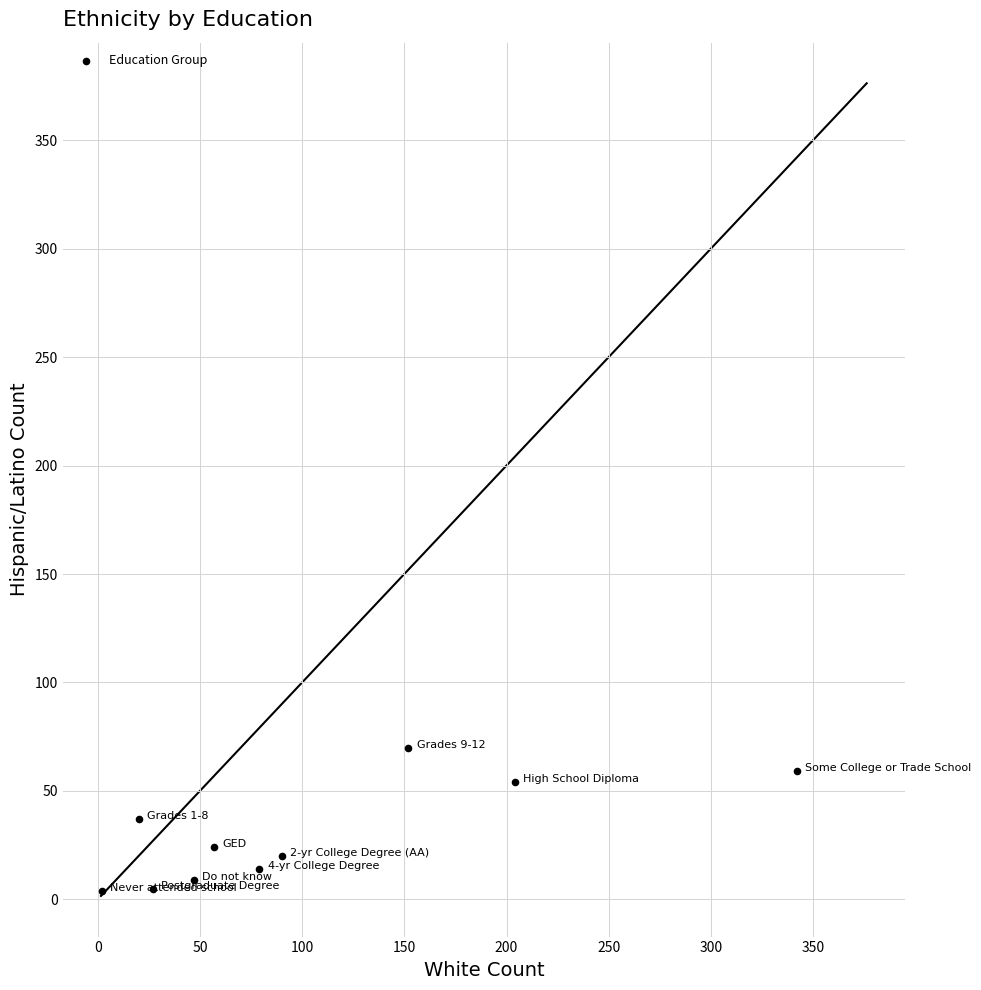

What is the average X value?

102